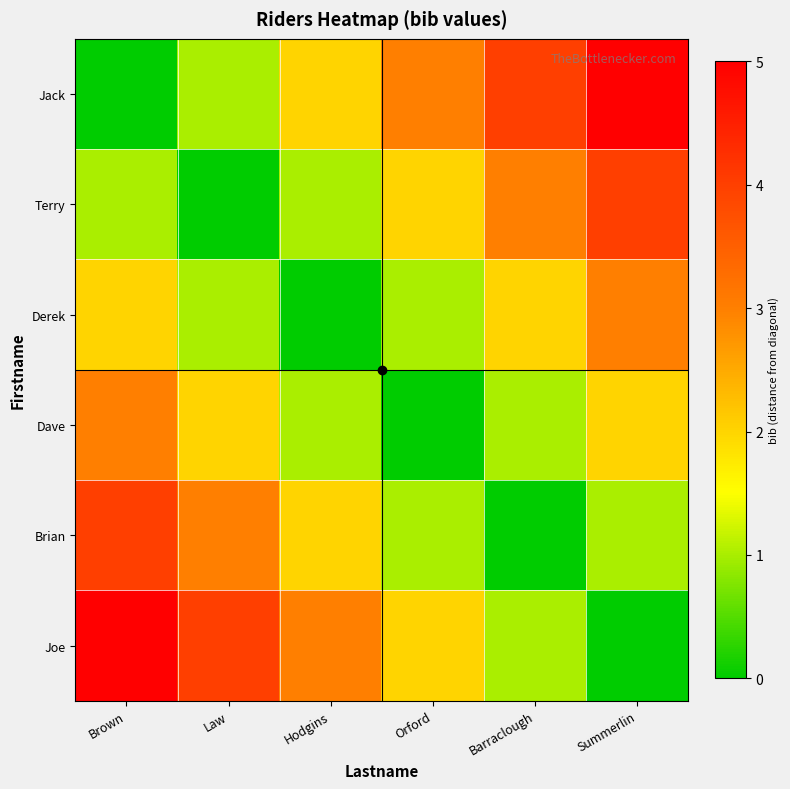

Reading right to left, transcribe all the data shown in this chart.

Jack: Summerlin=5	Barraclough=4	Orford=3	Hodgins=2	Law=1	Brown=0
Terry: Summerlin=4	Barraclough=3	Orford=2	Hodgins=1	Law=0	Brown=1
Derek: Summerlin=3	Barraclough=2	Orford=1	Hodgins=0	Law=1	Brown=2
Dave: Summerlin=2	Barraclough=1	Orford=0	Hodgins=1	Law=2	Brown=3
Brian: Summerlin=1	Barraclough=0	Orford=1	Hodgins=2	Law=3	Brown=4
Joe: Summerlin=0	Barraclough=1	Orford=2	Hodgins=3	Law=4	Brown=5